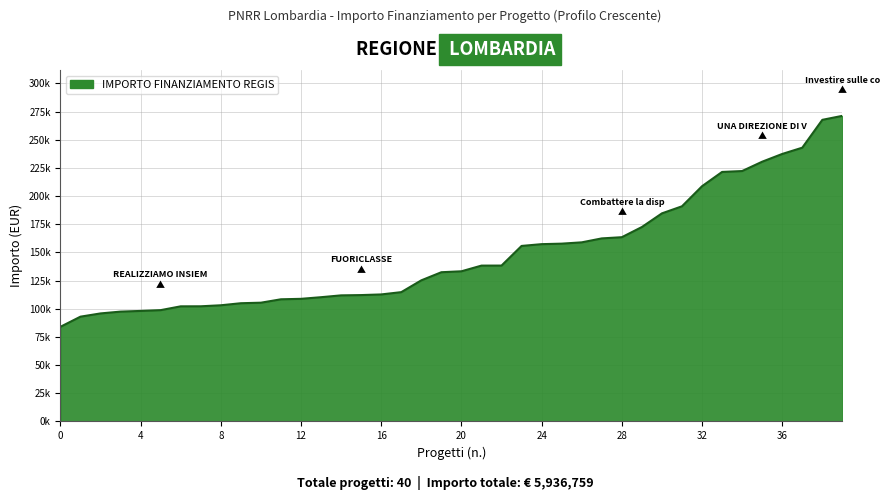

Rank the categories by value from highest to lowest.

Investire sulle competenze, Verri: mai piu uno di meno, Ritrovare la motivazione, Bambini venite parvulos, UNA DIREZIONE DI VITA, Prevenzione dispersione, La scuola ce, ENJOY YOUR GOLGI, La scuola nel mondo, Un passo per volta, Lotta alla dispersione, Combattere la dispersione, Nonperdiamocidivista, NESSUNO ESCLUSO, Non uno di meno, Lancora: insieme, Crescere, Keynes: stay together, Una scuola che accoglie, Azioni educazione diffusa, LITTLE STEPS BIG THINGS, Pitentino passaporto, NON UNO DI MENO, PRENDI LA TUA BUSSOLA, FUORICLASSE, SGUARDI CHE RIGENERANO, Potenzia la competenza, Si puo fare, STUDENTI PROTAGONISTI, COMPETENTI PER ADULTI, I care per scuola, Dispersione no grazie, All in, IN-SIEME PER NON PERDER-SI, REALIZZIAMO INSIEME, Scom-bussoli-amo, Non perdere la rotta, Orizzonti di apprendimento, Prevenzione della dispersione, TALENT TEAM FOR FUTURE